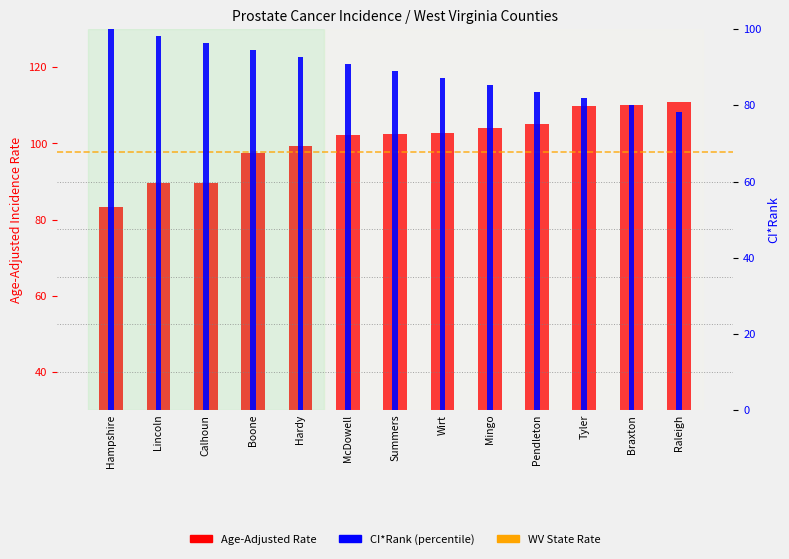

What is the value of the CI*Rank bar at the 9th from the left?

85.5